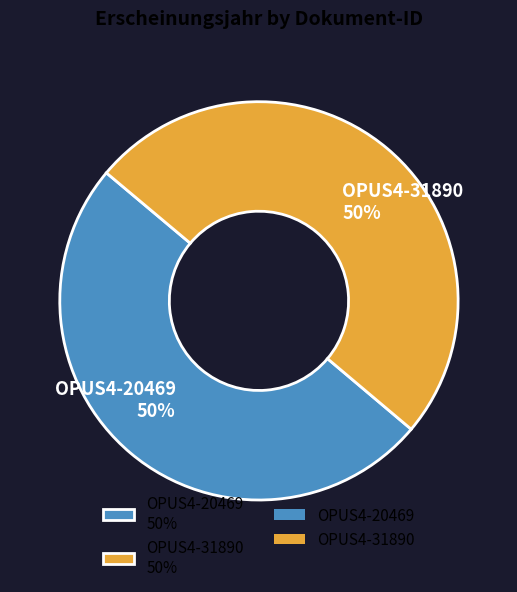

Approximately how many times larger is the value at OPUS4-20469 50% compared to OPUS4-31890 50%?

1.0